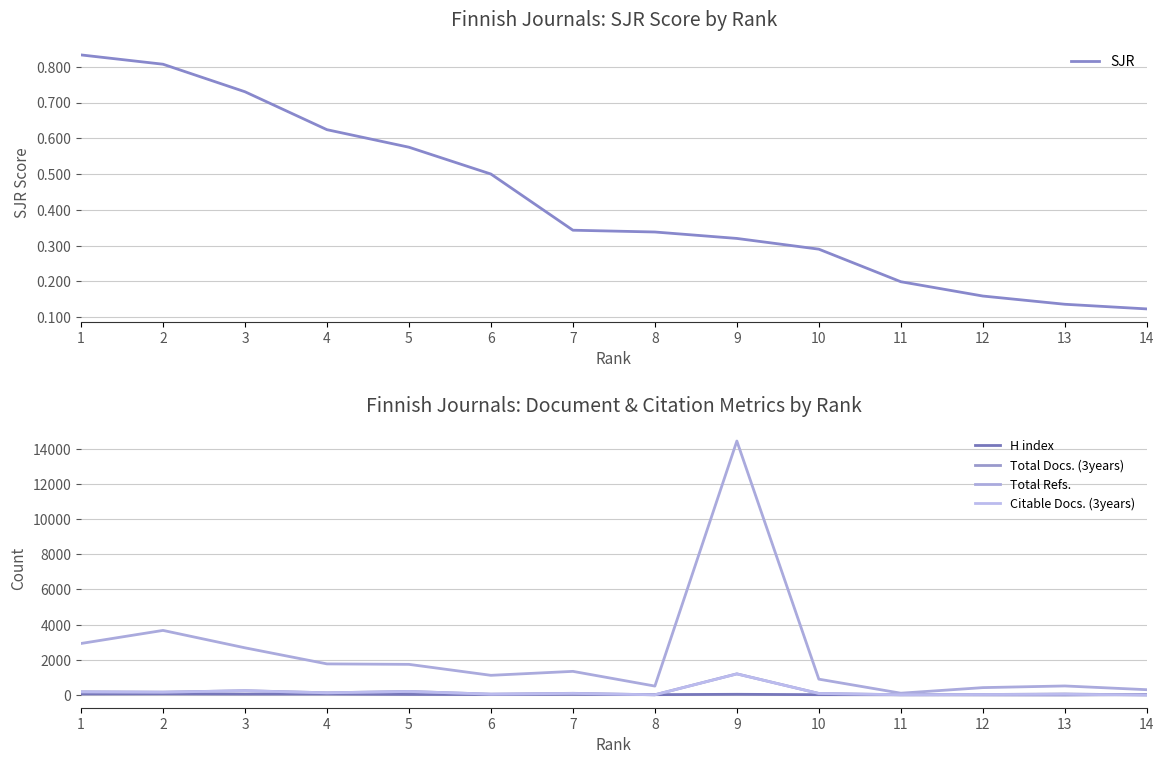

True or false: Total Refs. and Total Docs. (3years) cross at least once.

False